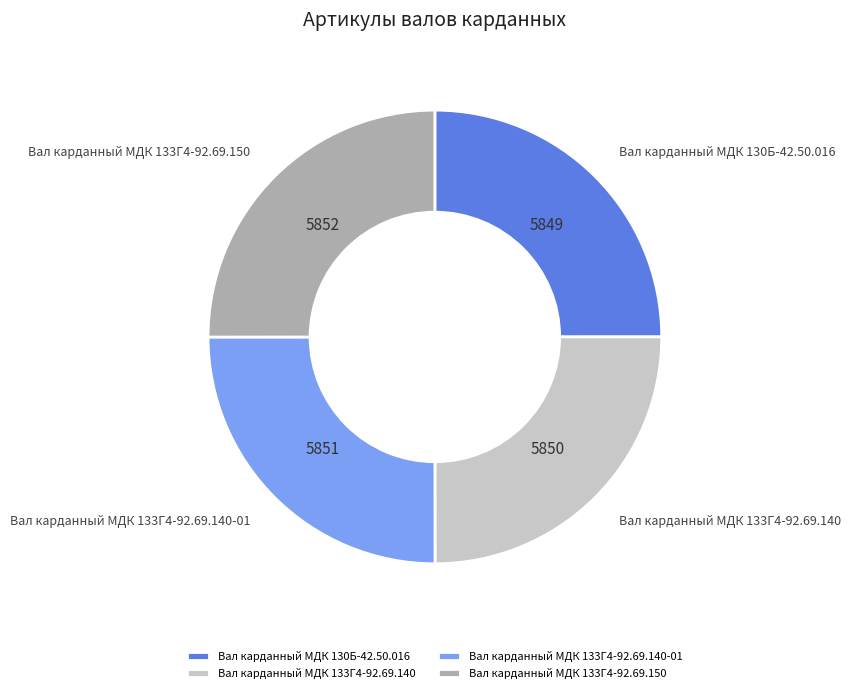

Does Вал карданный МДК 133Г4-92.69.140-01 account for over 50% of the chart?

No